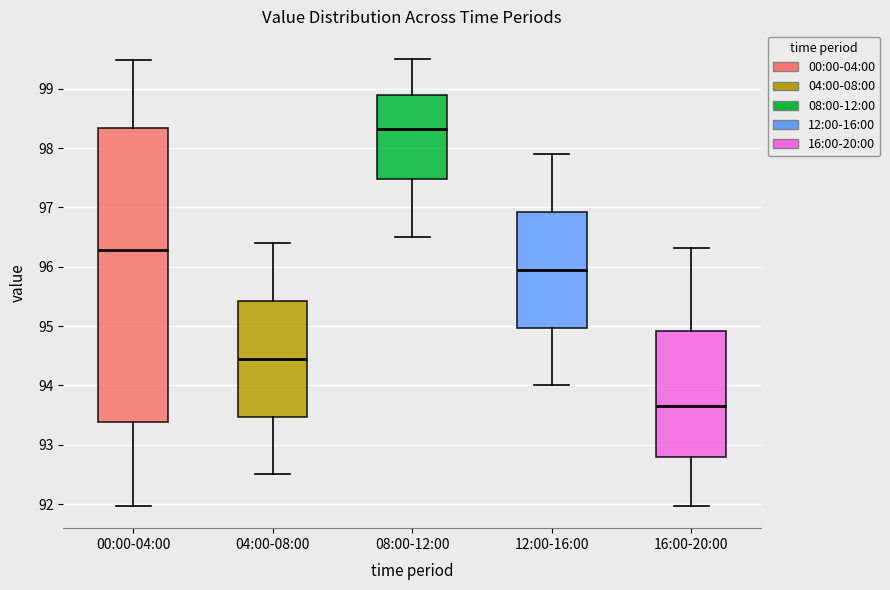

Which box has the highest median line?

08:00-12:00